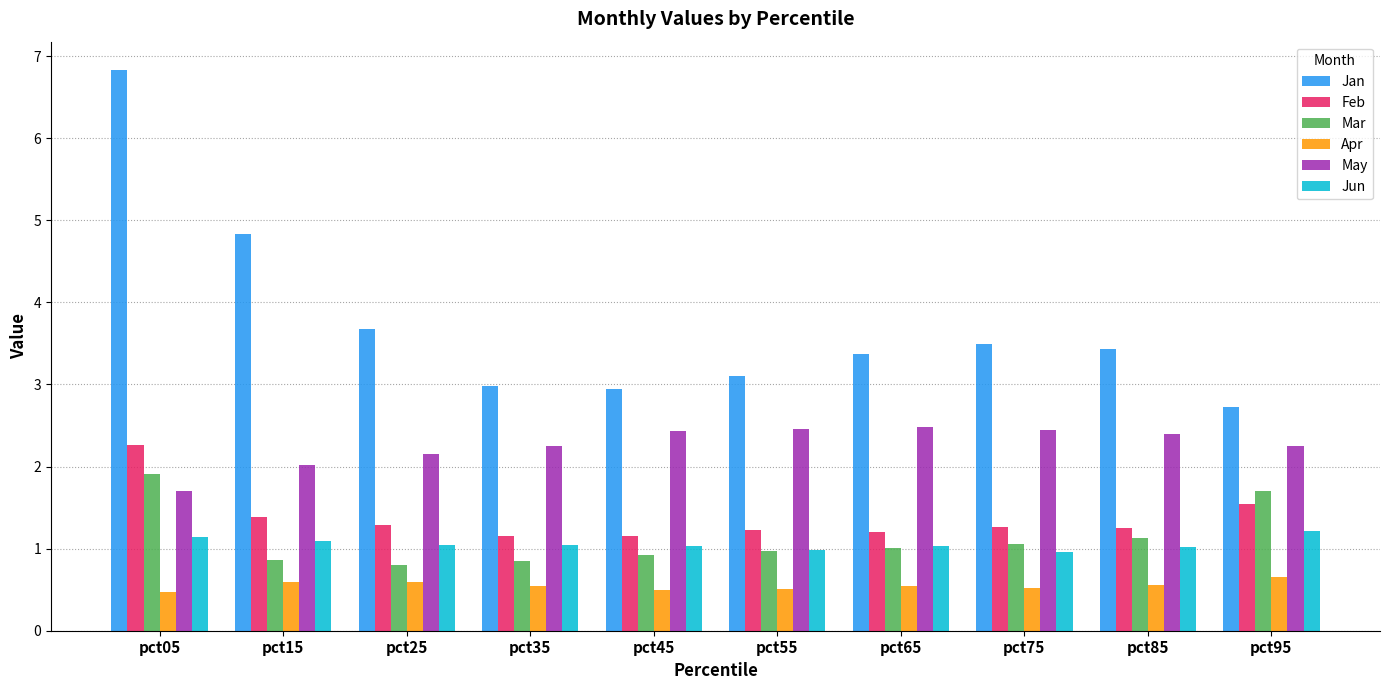

How many bars are there in total?

60